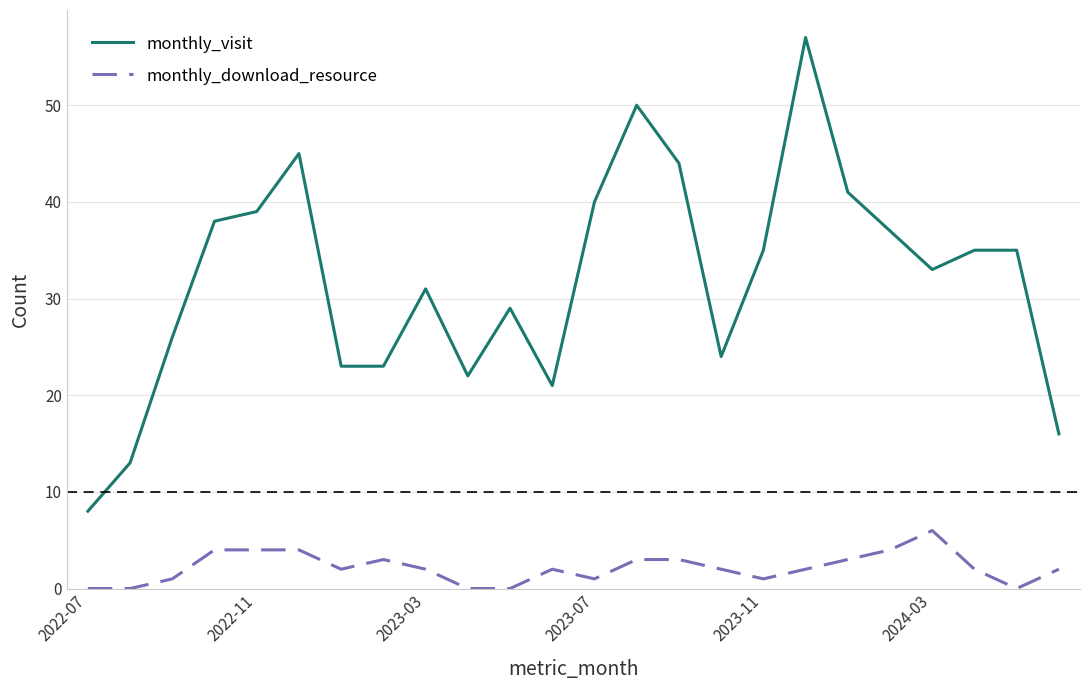

What are all the series names shown in the legend?

monthly_visit, monthly_download_resource